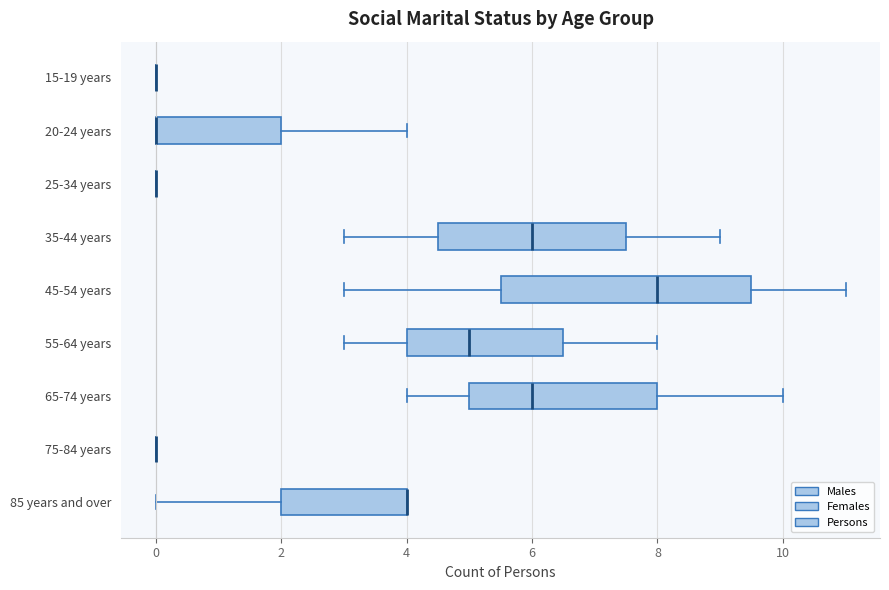

Which box is the widest, from its left edge to its right edge?

45-54 years